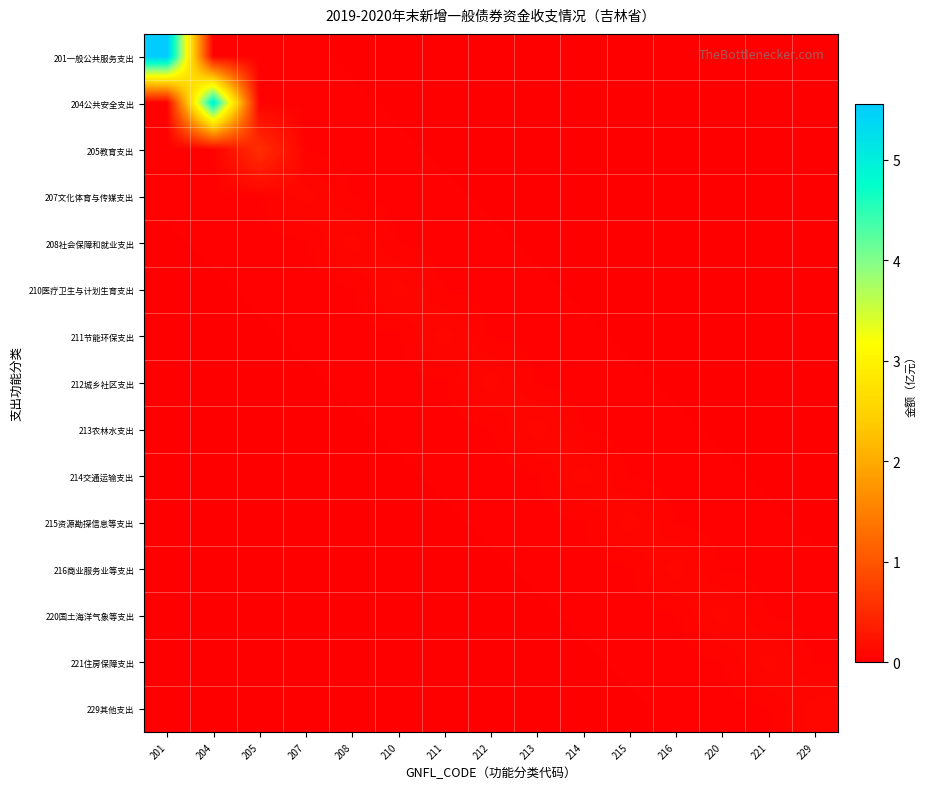

Reading left to right, list all the values displayed in this chart.

201一般公共服务支出: 201=5.6	204=0.0	205=0.0	207=0.0	208=0.0	210=0.0	211=0.0	212=0.0	213=0.0	214=0.0	215=0.0	216=0.0	220=0.0	221=0.0	229=0.0
204公共安全支出: 201=0.0	204=5.0	205=0.0	207=0.0	208=0.0	210=0.0	211=0.0	212=0.0	213=0.0	214=0.0	215=0.0	216=0.0	220=0.0	221=0.0	229=0.0
205教育支出: 201=0.0	204=0.0	205=0.6	207=0.0	208=0.0	210=0.0	211=0.0	212=0.0	213=0.0	214=0.0	215=0.0	216=0.0	220=0.0	221=0.0	229=0.0
207文化体育与传媒支出: 201=0.0	204=0.0	205=0.0	207=0.1	208=0.0	210=0.0	211=0.0	212=0.0	213=0.0	214=0.0	215=0.0	216=0.0	220=0.0	221=0.0	229=0.0
208社会保障和就业支出: 201=0.0	204=0.0	205=0.0	207=0.0	208=0.1	210=0.0	211=0.0	212=0.0	213=0.0	214=0.0	215=0.0	216=0.0	220=0.0	221=0.0	229=0.0
210医疗卫生与计划生育支出: 201=0.0	204=0.0	205=0.0	207=0.0	208=0.0	210=0.1	211=0.0	212=0.0	213=0.0	214=0.0	215=0.0	216=0.0	220=0.0	221=0.0	229=0.0
211节能环保支出: 201=0.0	204=0.0	205=0.0	207=0.0	208=0.0	210=0.0	211=0.1	212=0.0	213=0.0	214=0.0	215=0.0	216=0.0	220=0.0	221=0.0	229=0.0
212城乡社区支出: 201=0.0	204=0.0	205=0.0	207=0.0	208=0.0	210=0.0	211=0.0	212=0.1	213=0.0	214=0.0	215=0.0	216=0.0	220=0.0	221=0.0	229=0.0
213农林水支出: 201=0.0	204=0.0	205=0.0	207=0.0	208=0.0	210=0.0	211=0.0	212=0.0	213=0.1	214=0.0	215=0.0	216=0.0	220=0.0	221=0.0	229=0.0
214交通运输支出: 201=0.0	204=0.0	205=0.0	207=0.0	208=0.0	210=0.0	211=0.0	212=0.0	213=0.0	214=0.1	215=0.0	216=0.0	220=0.0	221=0.0	229=0.0
215资源勘探信息等支出: 201=0.0	204=0.0	205=0.0	207=0.0	208=0.0	210=0.0	211=0.0	212=0.0	213=0.0	214=0.0	215=0.1	216=0.0	220=0.0	221=0.0	229=0.0
216商业服务业等支出: 201=0.0	204=0.0	205=0.0	207=0.0	208=0.0	210=0.0	211=0.0	212=0.0	213=0.0	214=0.0	215=0.0	216=0.1	220=0.0	221=0.0	229=0.0
220国土海洋气象等支出: 201=0.0	204=0.0	205=0.0	207=0.0	208=0.0	210=0.0	211=0.0	212=0.0	213=0.0	214=0.0	215=0.0	216=0.0	220=0.1	221=0.0	229=0.0
221住房保障支出: 201=0.0	204=0.0	205=0.0	207=0.0	208=0.0	210=0.0	211=0.0	212=0.0	213=0.0	214=0.0	215=0.0	216=0.0	220=0.0	221=0.1	229=0.0
229其他支出: 201=0.0	204=0.0	205=0.0	207=0.0	208=0.0	210=0.0	211=0.0	212=0.0	213=0.0	214=0.0	215=0.0	216=0.0	220=0.0	221=0.0	229=0.1